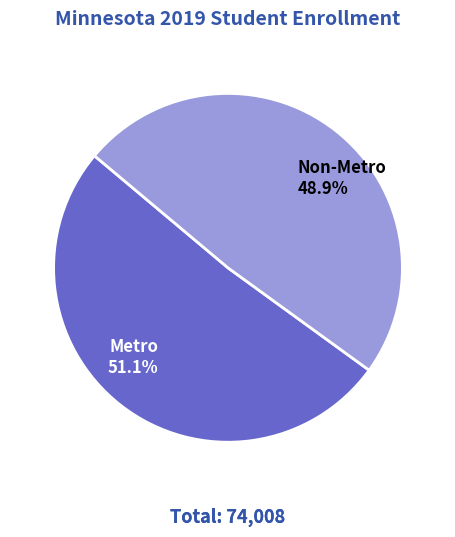

Is there a majority slice in this chart?

Yes